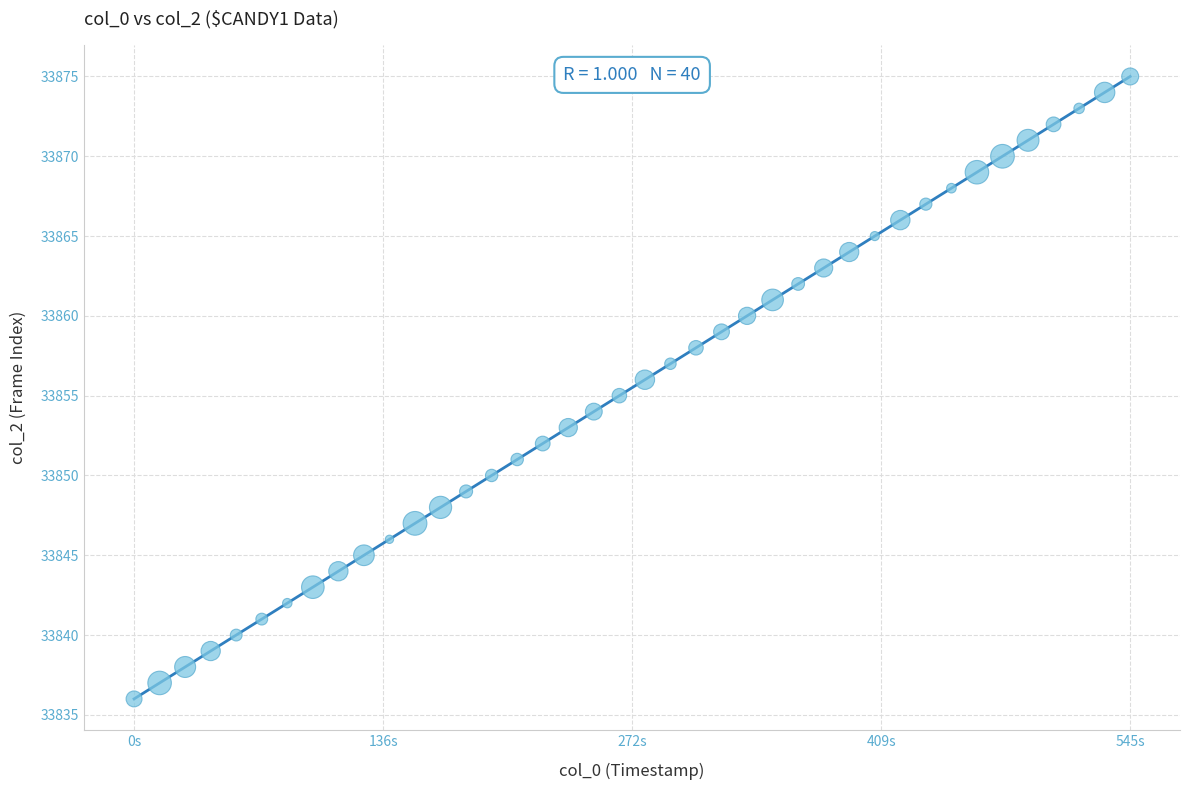

Count the number of points in this scatter plot.

40